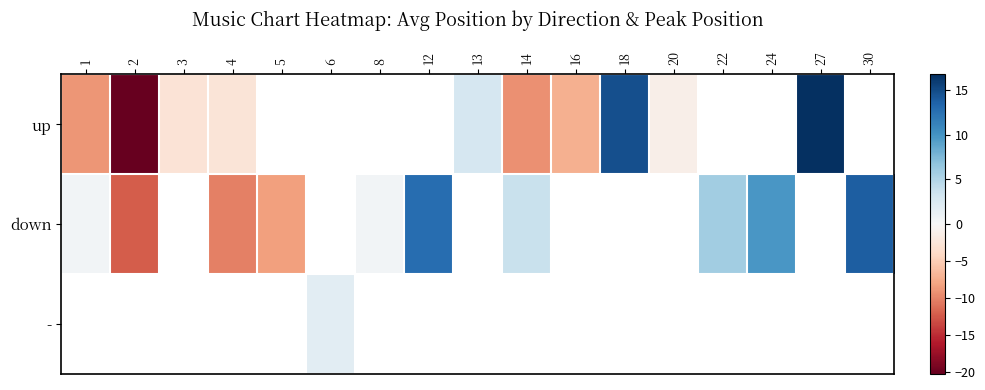

Where does the up series first go above -9?

1